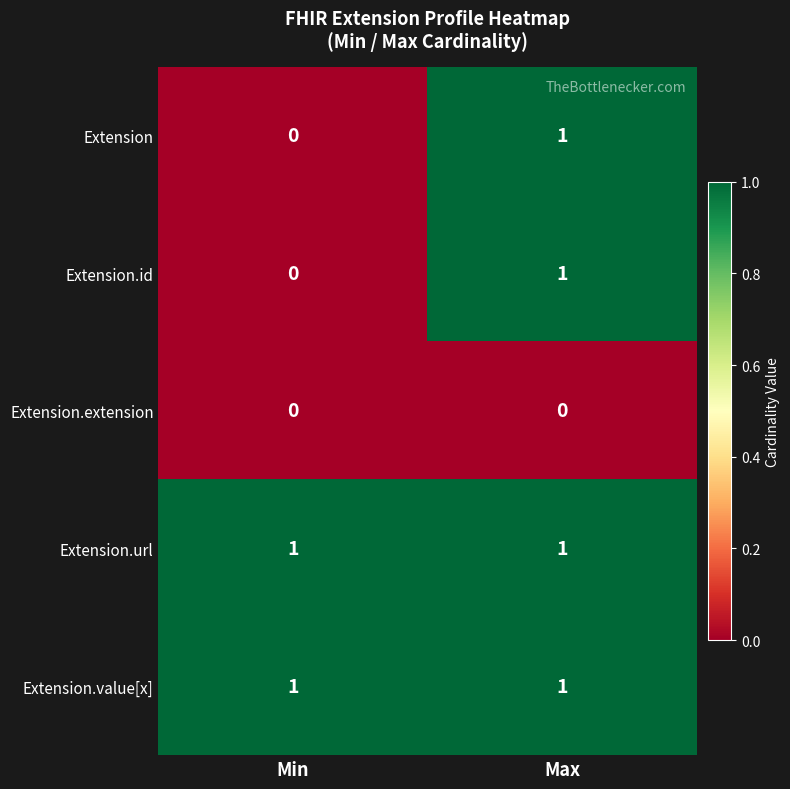

List the labels in order of Extension.id value, smallest first.

Min, Max